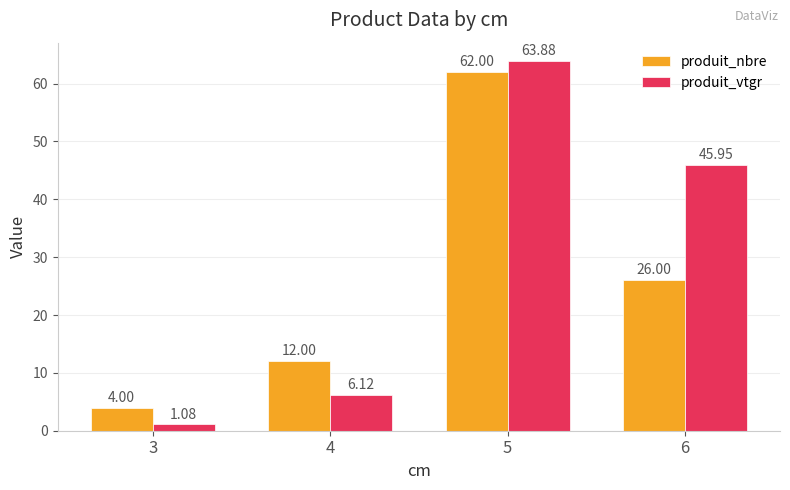

Which series has the largest range (max minus min)?

produit_vtgr